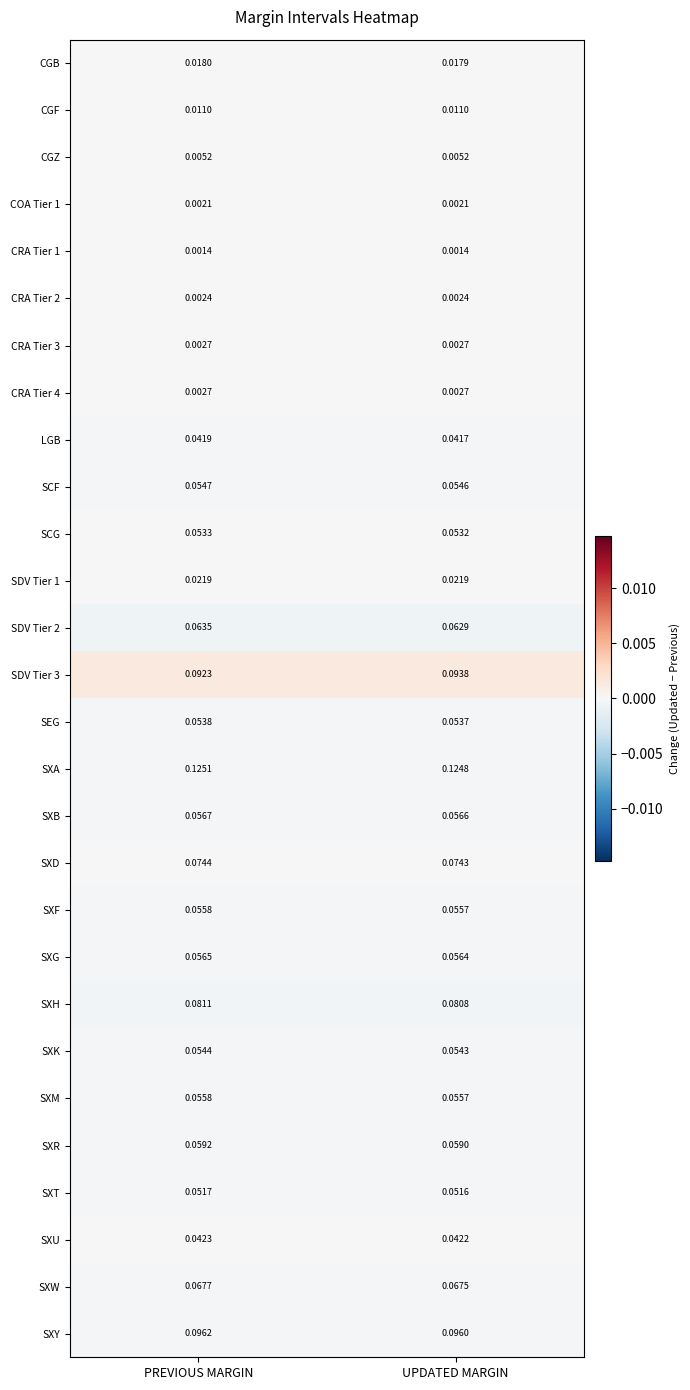

At how many categories does at least one series exceed 0?

2